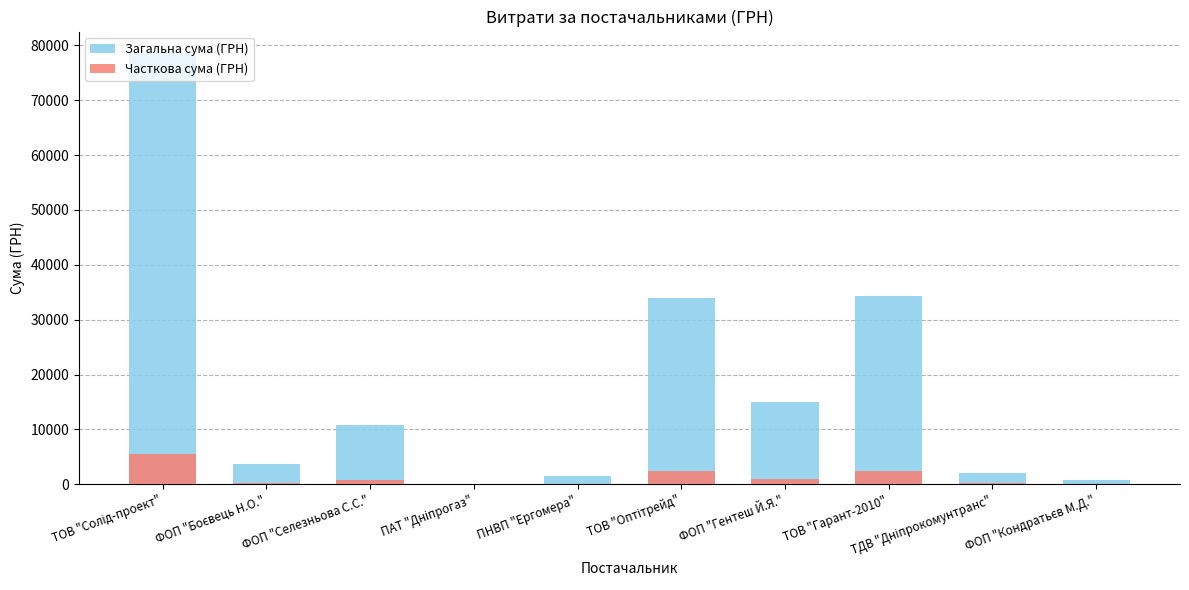

What is the total value across all series at ТОВ "Гарант-2010"?

36696.7